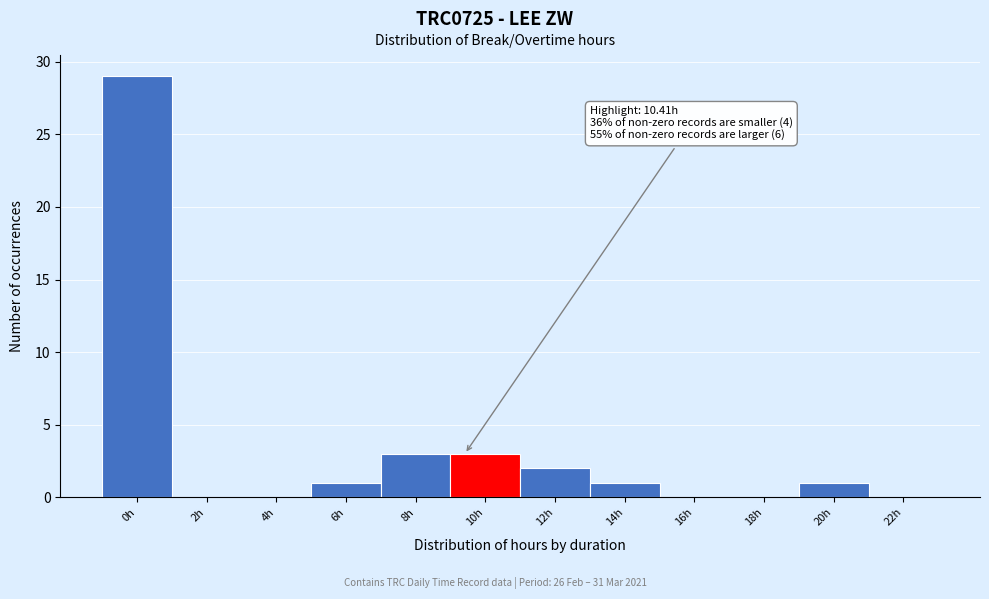

Reading left to right, what are all the values shown in this chart?

0h=29	2h=0	4h=0	6h=1	8h=3	10h=3	12h=2	14h=1	16h=0	18h=0	20h=1	22h=0